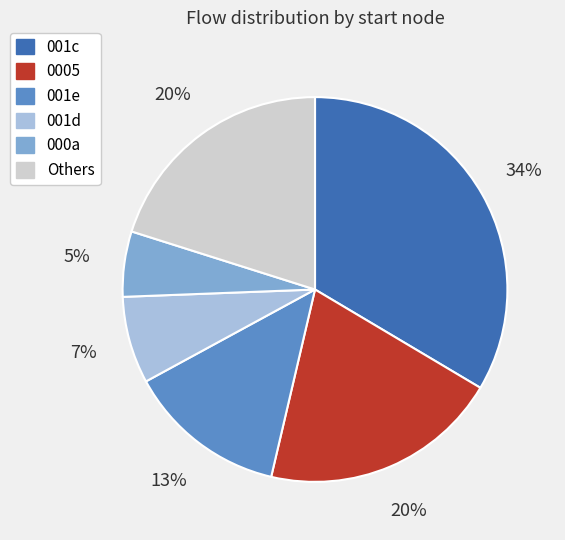

Does any single category account for the majority?

No